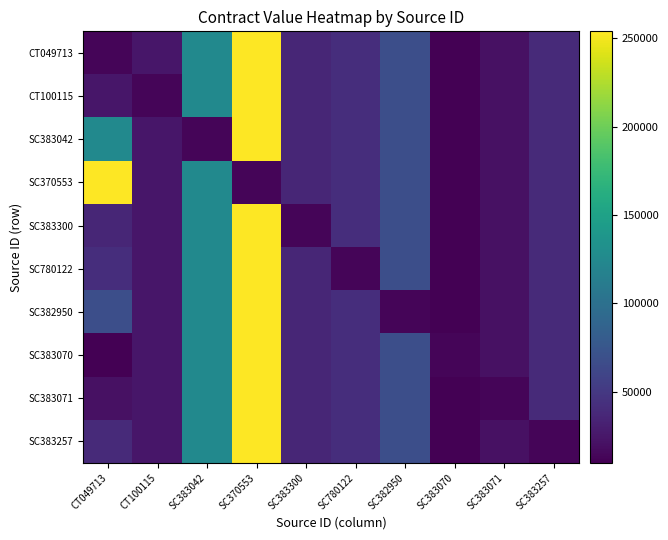

At which category is the sum across all series the highest?

SC370553